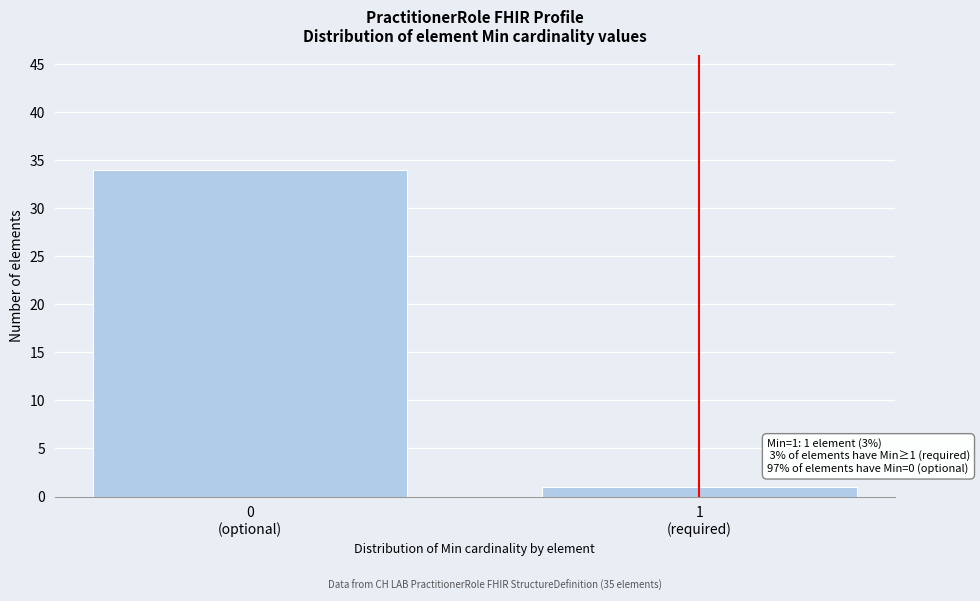

Reading right to left, list all the values displayed in this chart.

1	34